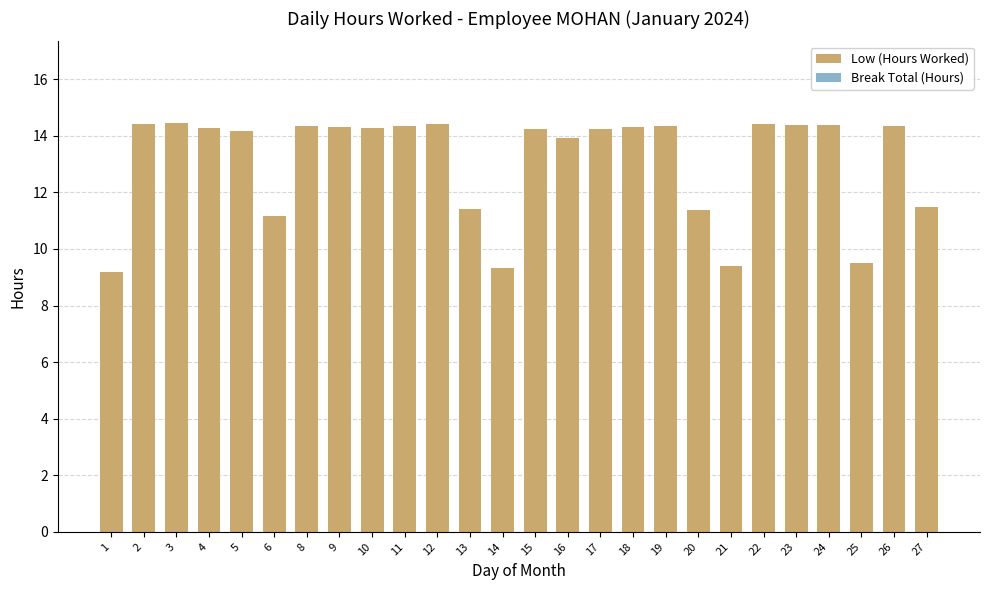

Is it true that the value at 6 is 11.2?

True